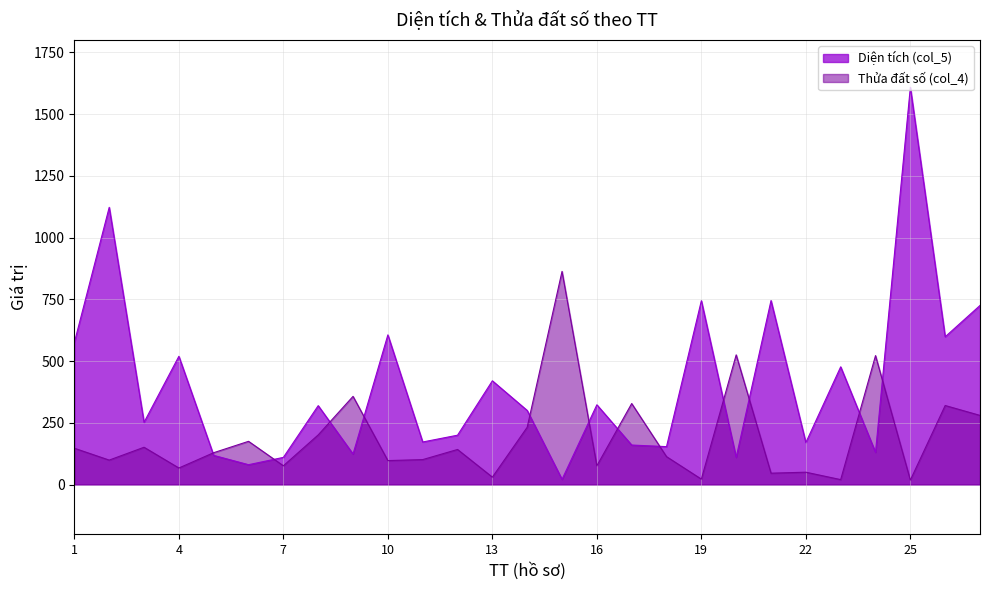

How many data points in Diện tích (col_5) are less than 300?

13